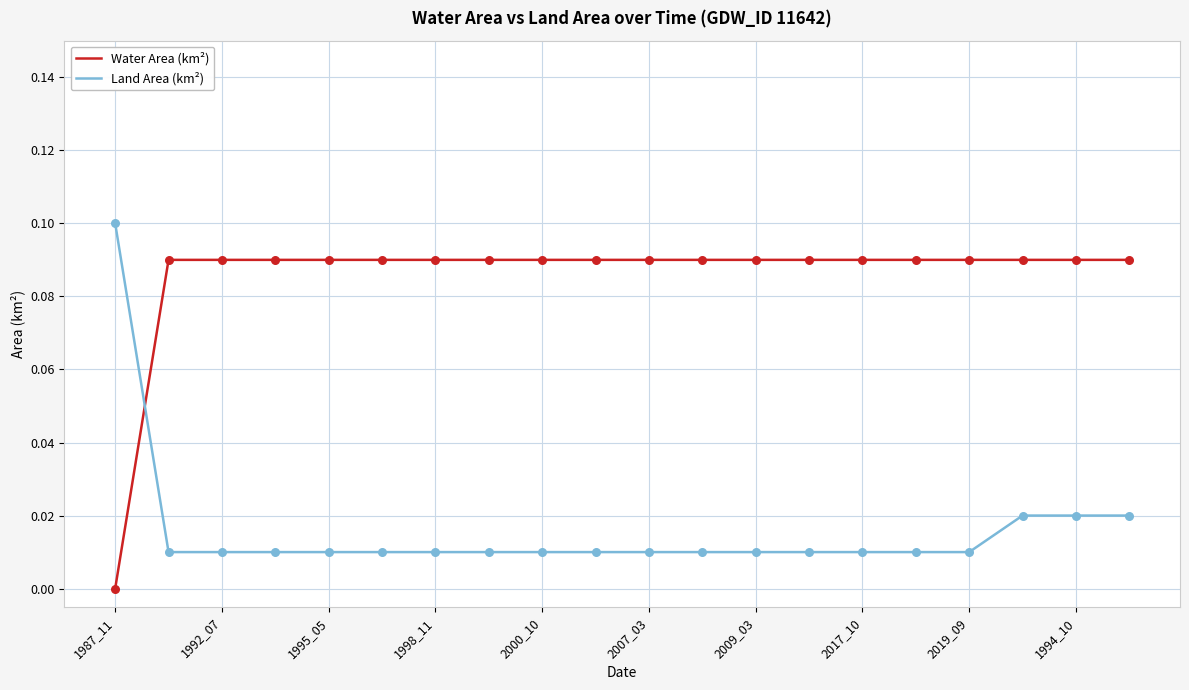

List the series in order of their peak value, highest first.

Land Area (km²), Water Area (km²)